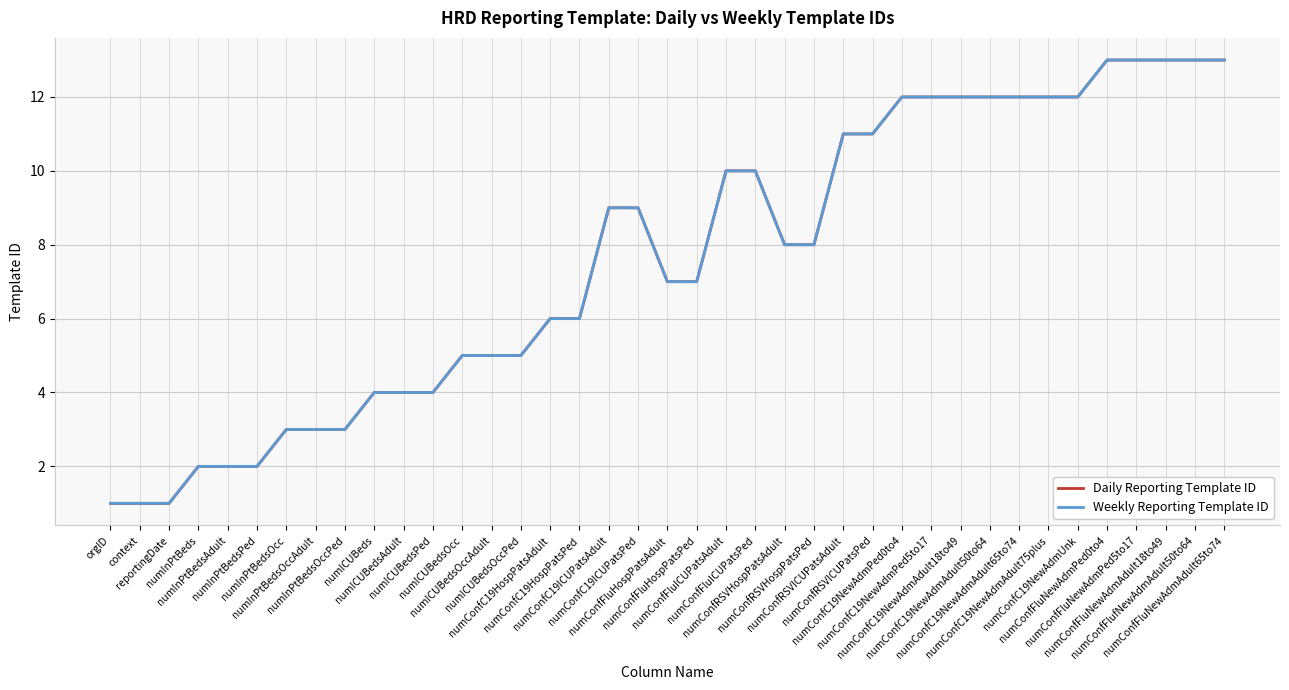

Which series has the largest total across all categories?

Daily Reporting Template ID